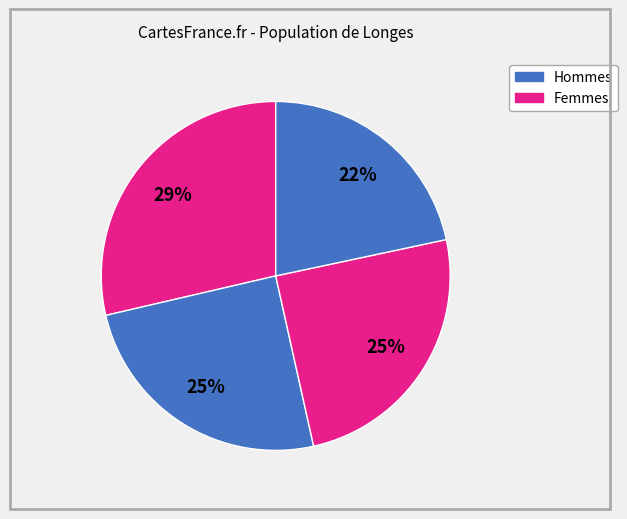

How many segments does this pie chart have?

4